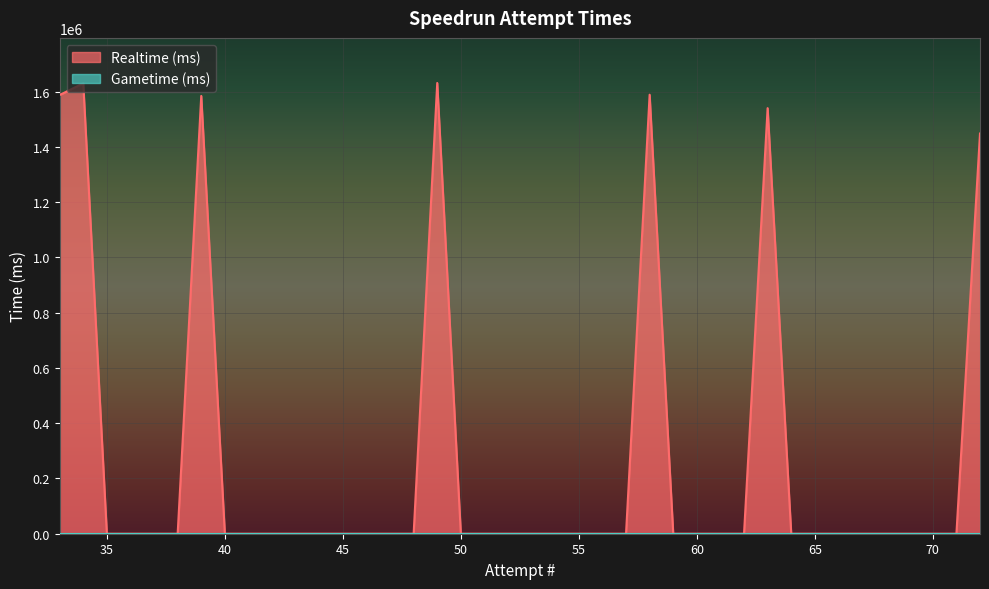

True or false: Gametime (ms) and Realtime (ms) intersect in this chart.

False